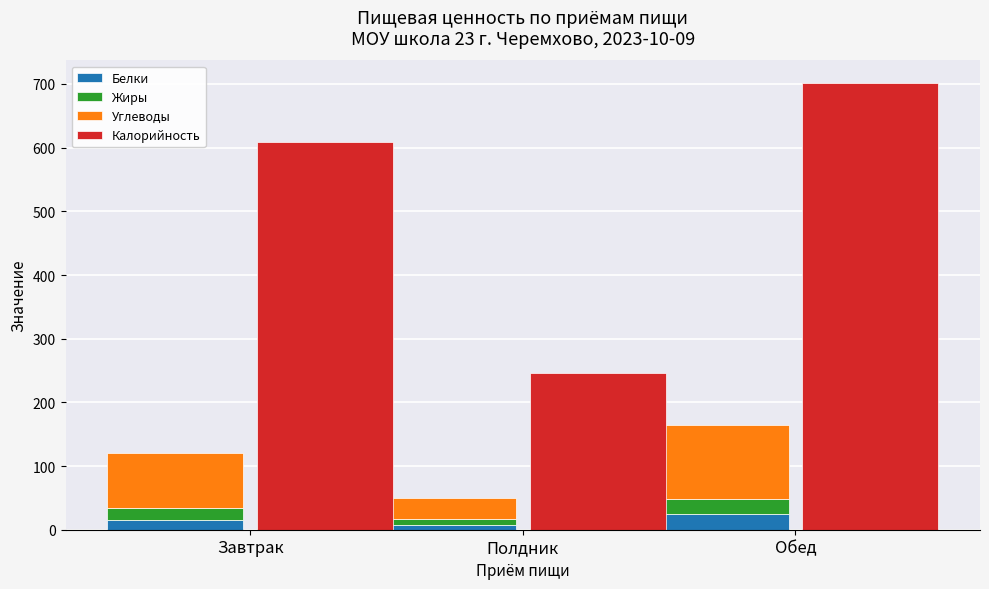

What is the approximate value of Калорийность at Полдник?

246.9